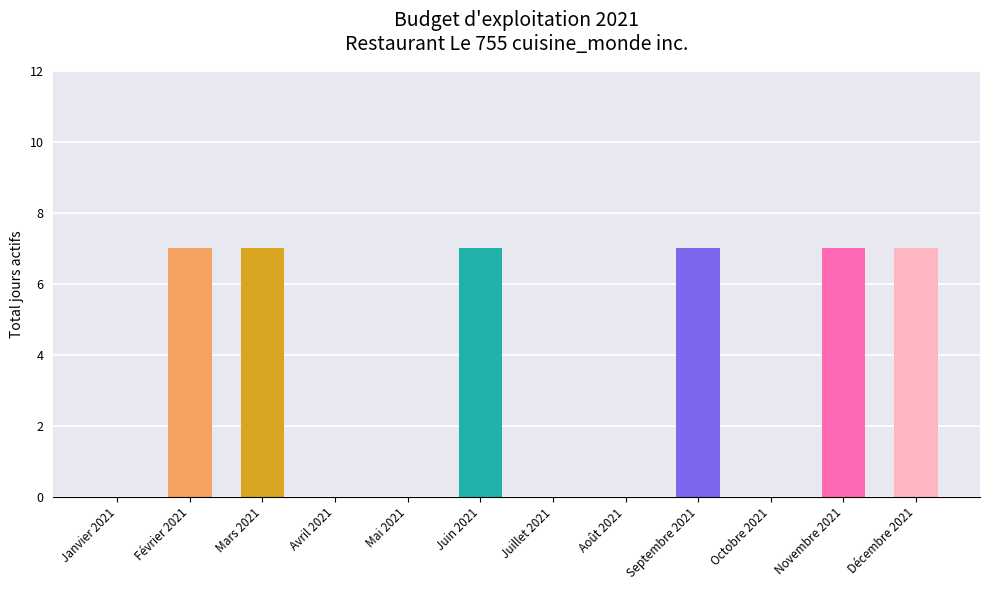

The chart shows a value of 7 at Juin 2021. True or false?

True